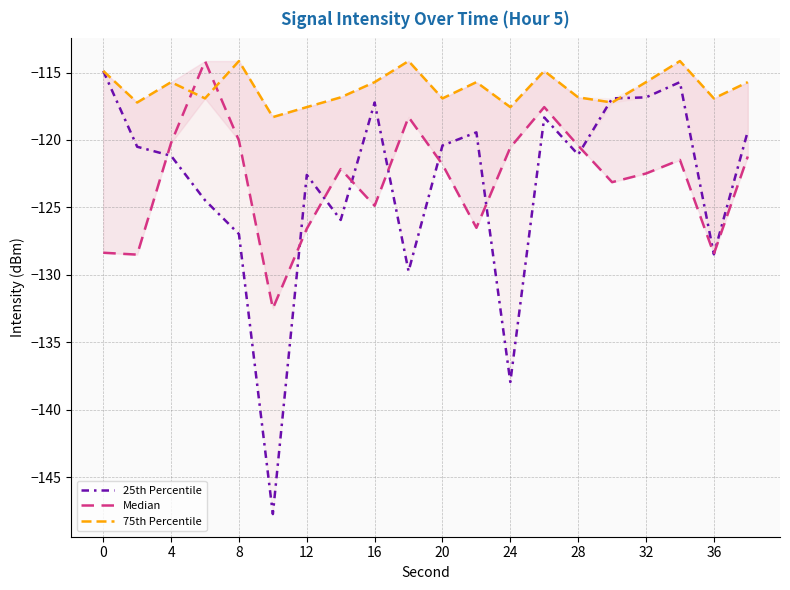

True or false: Median has more than 1 interior local peaks.

True